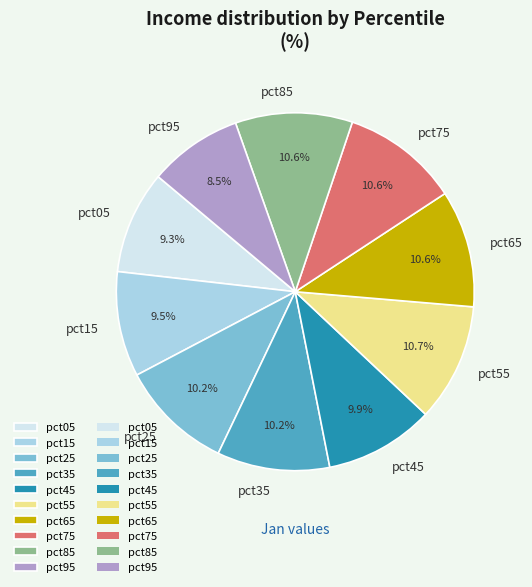

What percentage do pct85 and pct65 together represent?

21.2%